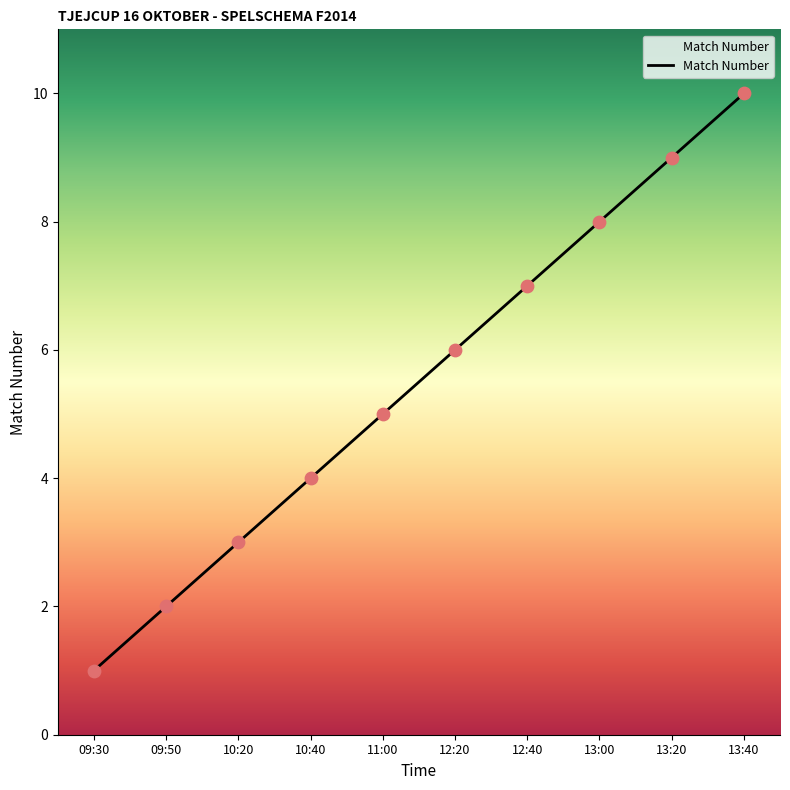

Which has a higher value, 13:20 or 10:40?

13:20